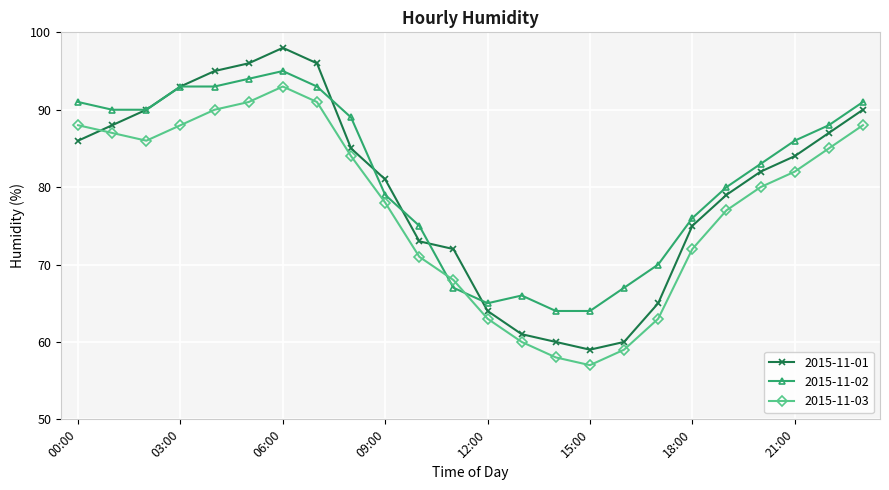

Rank the series by their maximum value, from highest to lowest.

2015-11-01, 2015-11-02, 2015-11-03